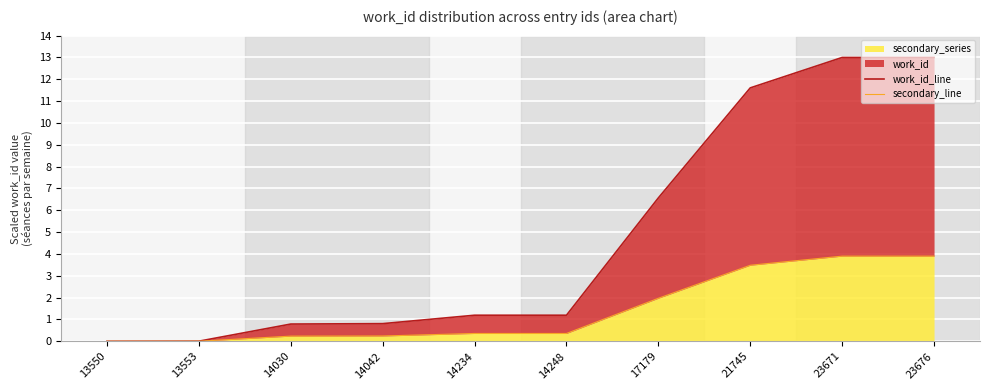

True or false: work_id_line has a value of 1.7 at 14234.

False